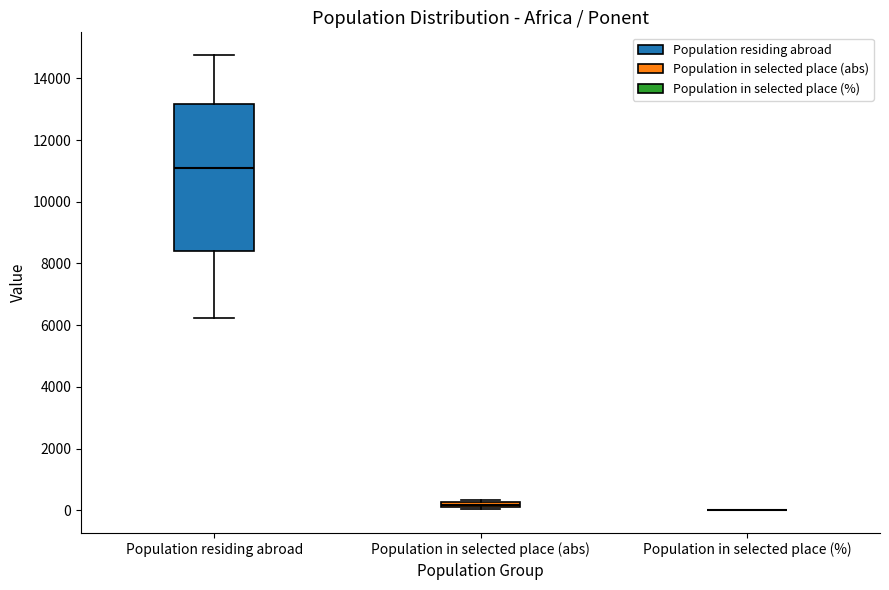

Comparing the boxes themselves (not the whiskers), which one is the tallest?

Population residing abroad